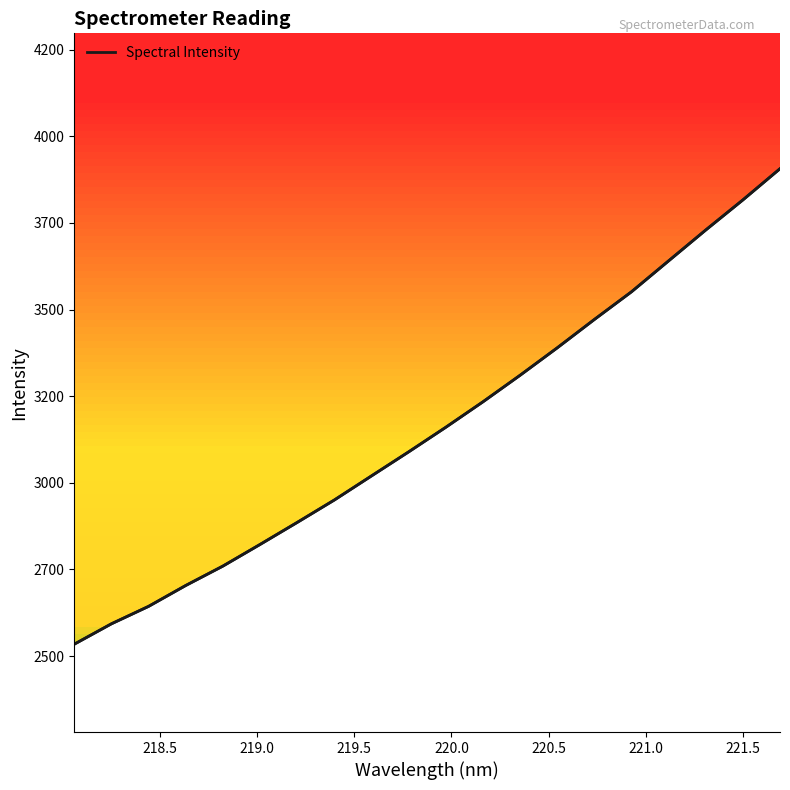

Is this an area chart (filled region under the line)?

No